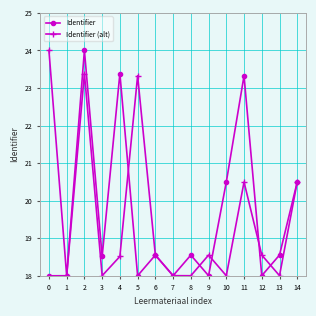

True or false: Identifier (alt) and Identifier cross at least once.

True